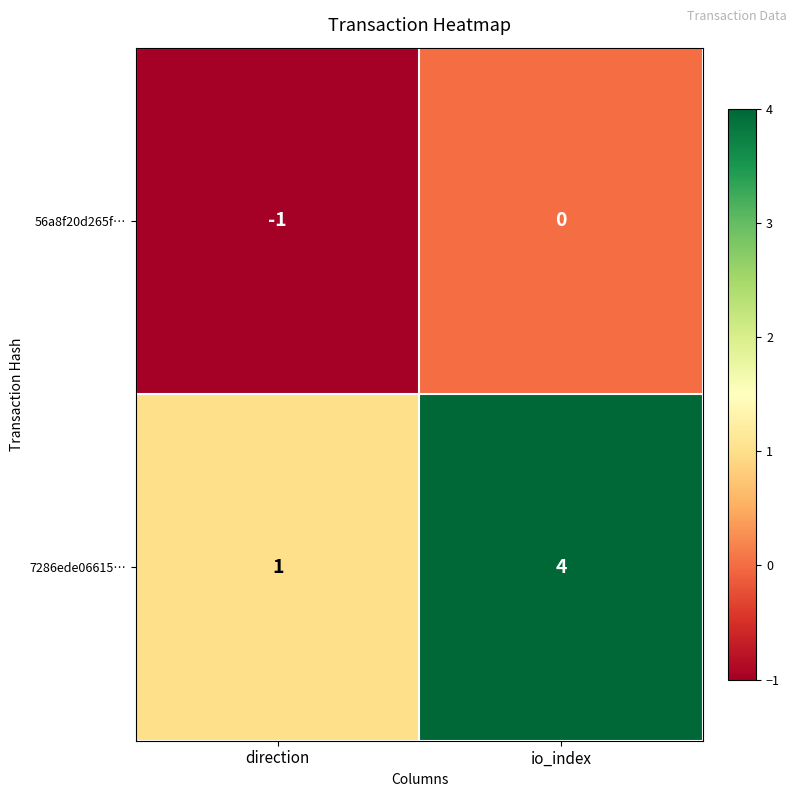

List the series in order of their peak value, highest first.

7286ede06615…, 56a8f20d265f…